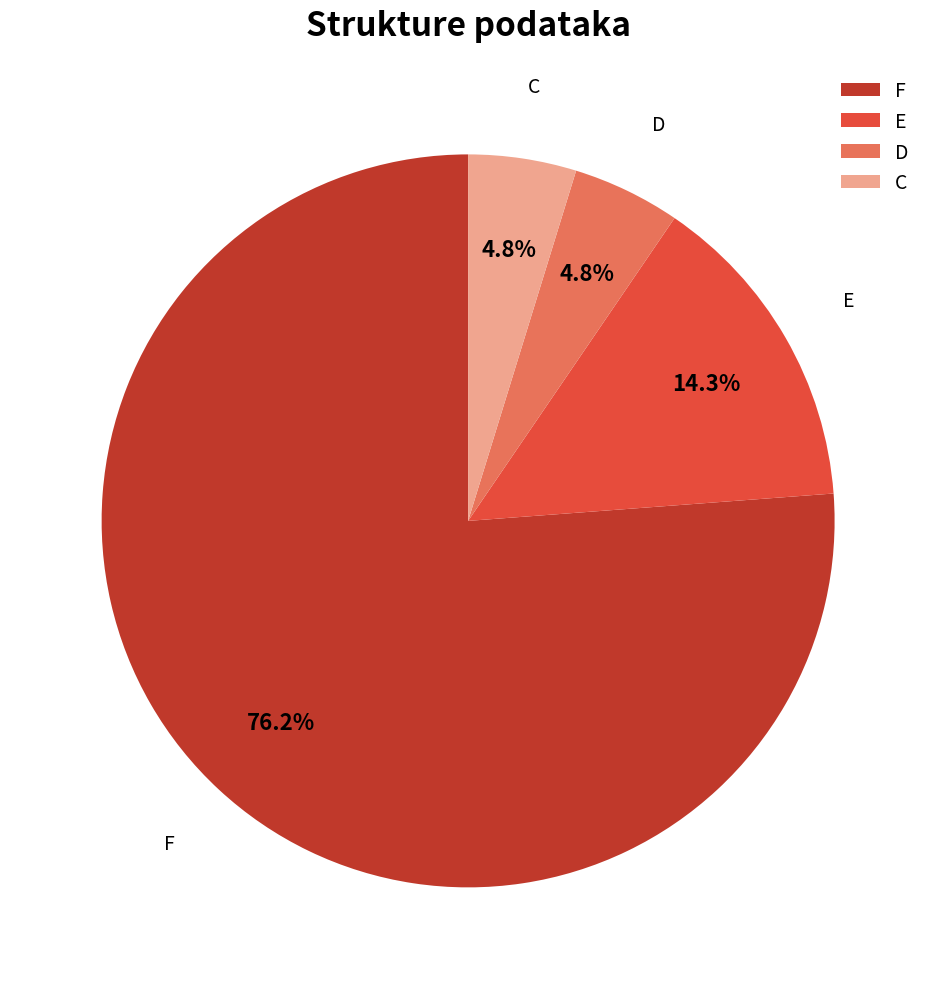

What percentage is NOT represented by D?

95.2%